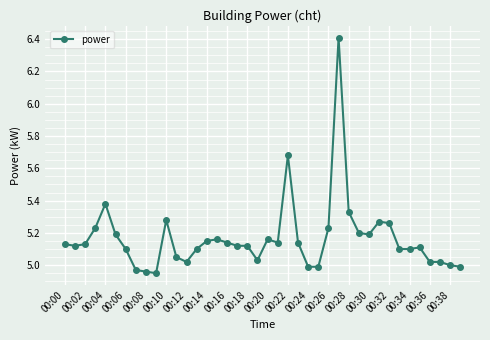

What is the greatest value displayed?

6.4